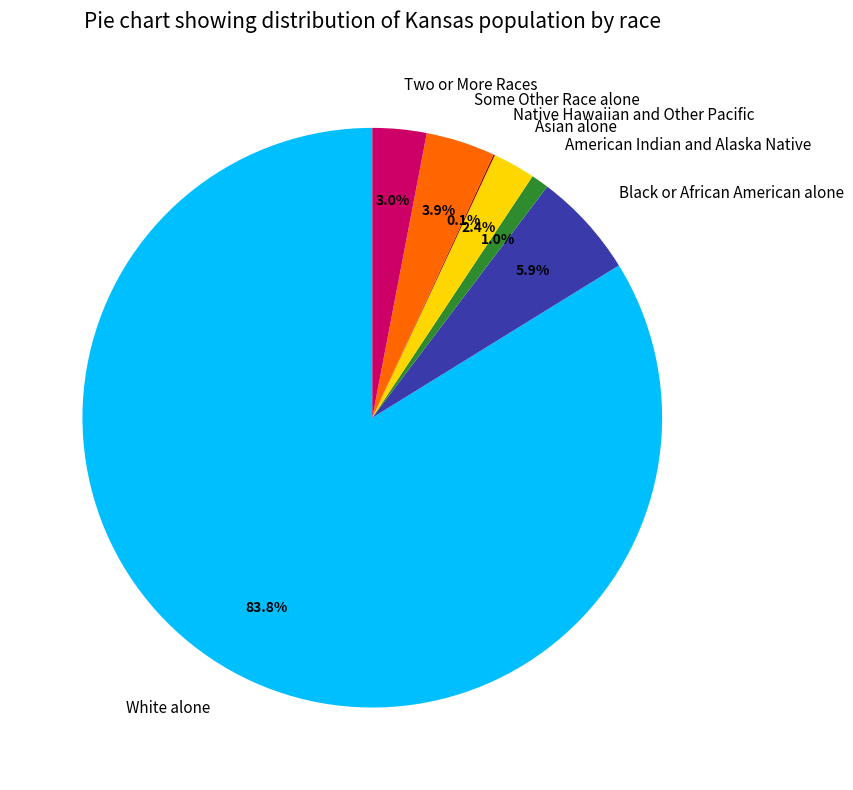

Combined, do Some Other Race alone and Black or African American alone account for over 50%?

No